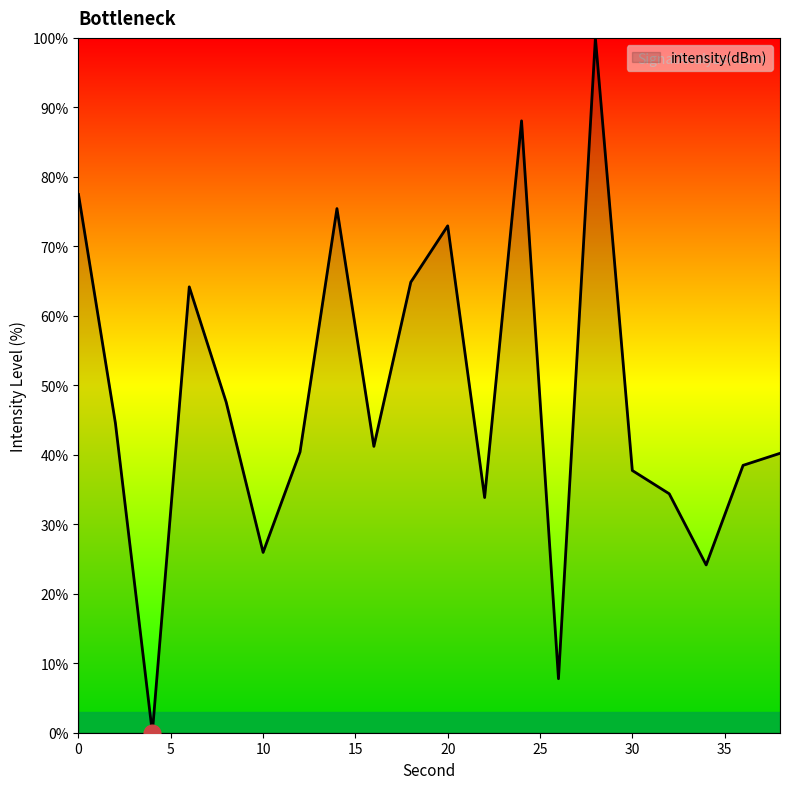

What is the greatest value displayed?

100.0